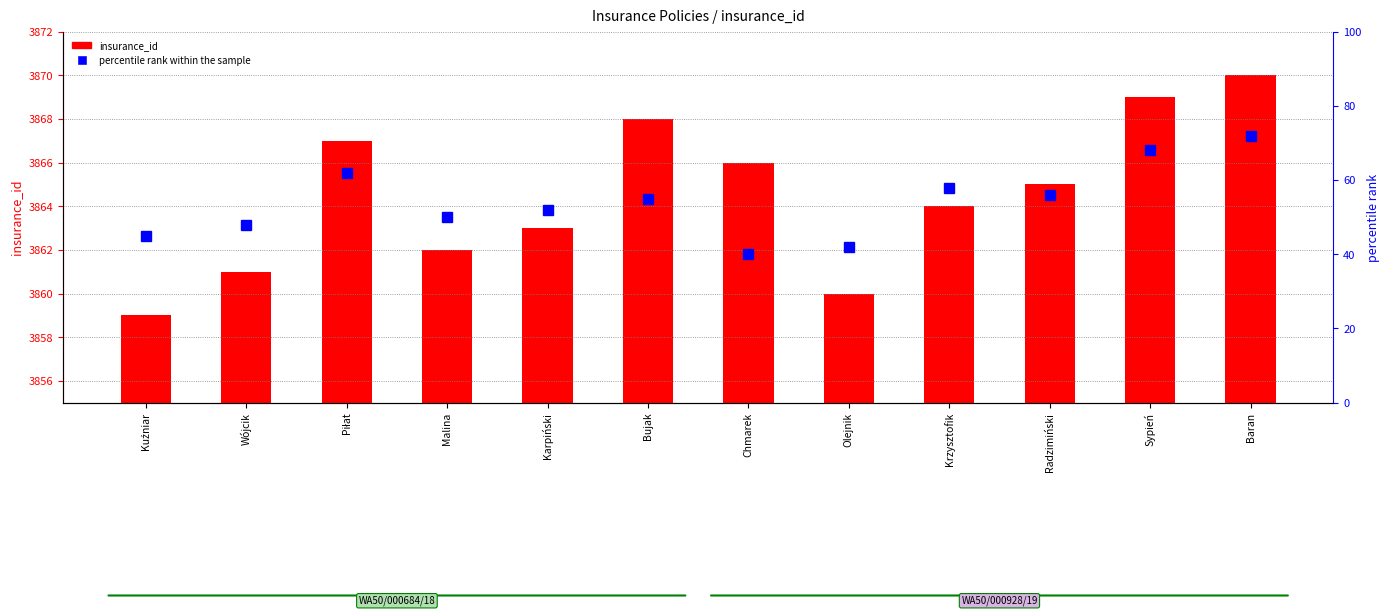

What is the difference between the maximum and second lowest values in the percentile rank within the sample series?

30